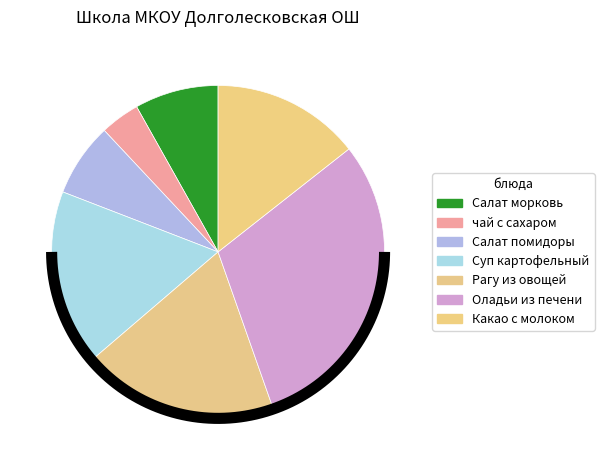

Between чай с сахаром and Оладьи из печени, which is larger?

Оладьи из печени